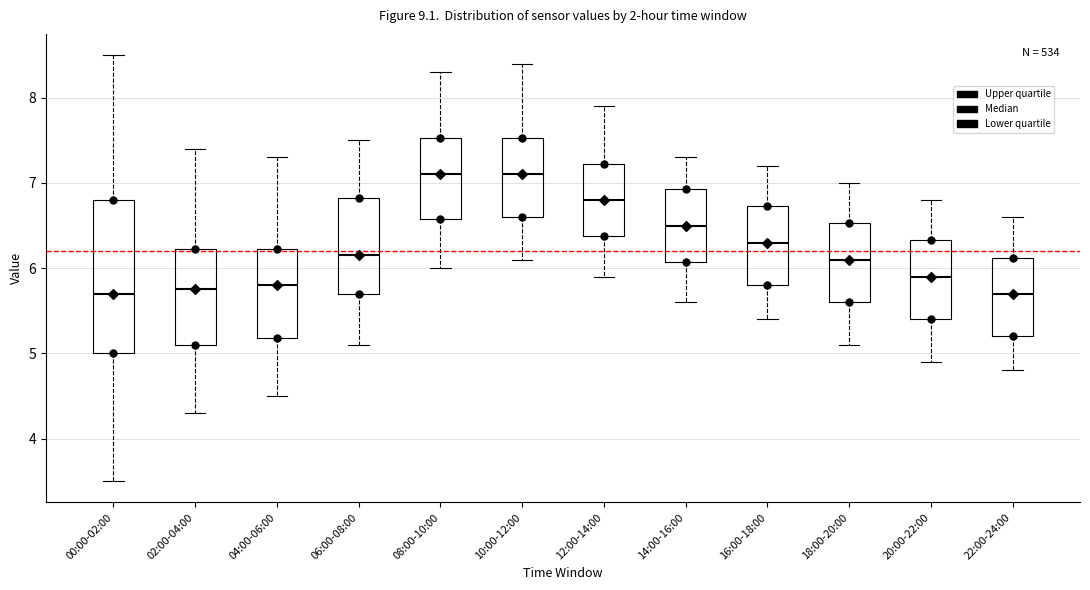

Comparing the boxes themselves (not the whiskers), which one is the tallest?

00:00-02:00